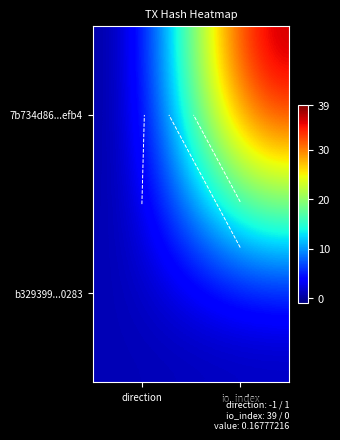

Which series has the largest total across all categories?

7b734d86...efb4